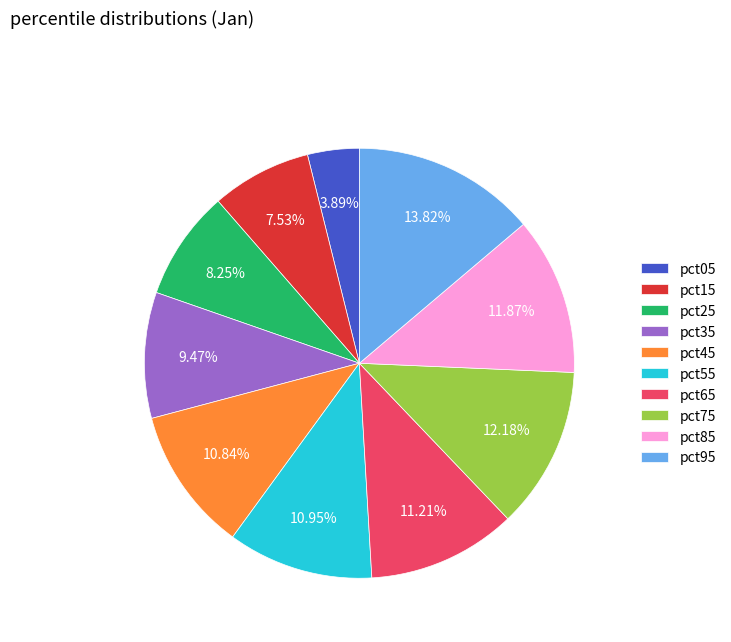

To the nearest percent, what percentage of the pie is pct35?

9%